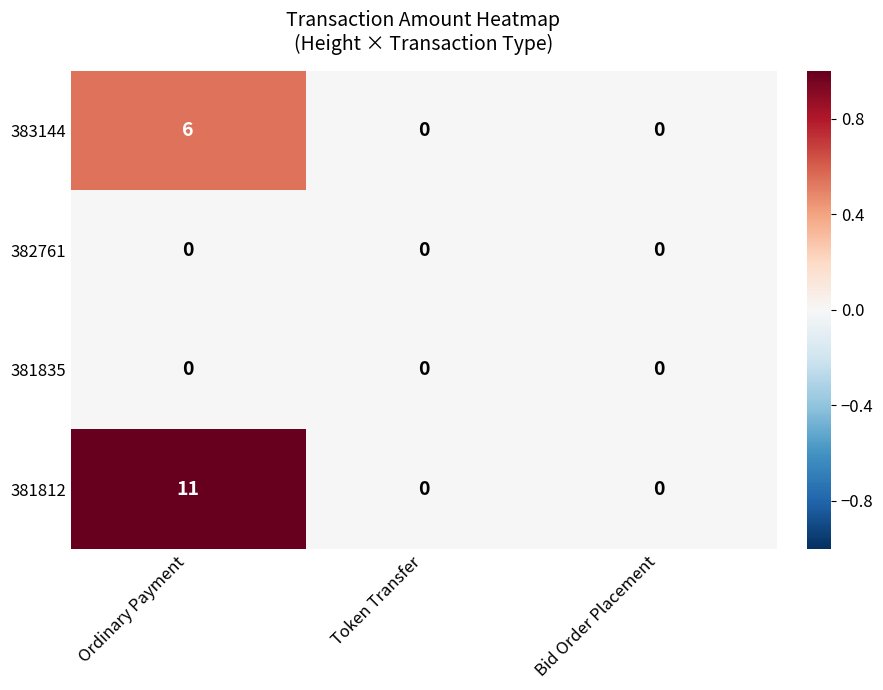

Which series changed the most between Ordinary Payment and Bid Order Placement?

381812